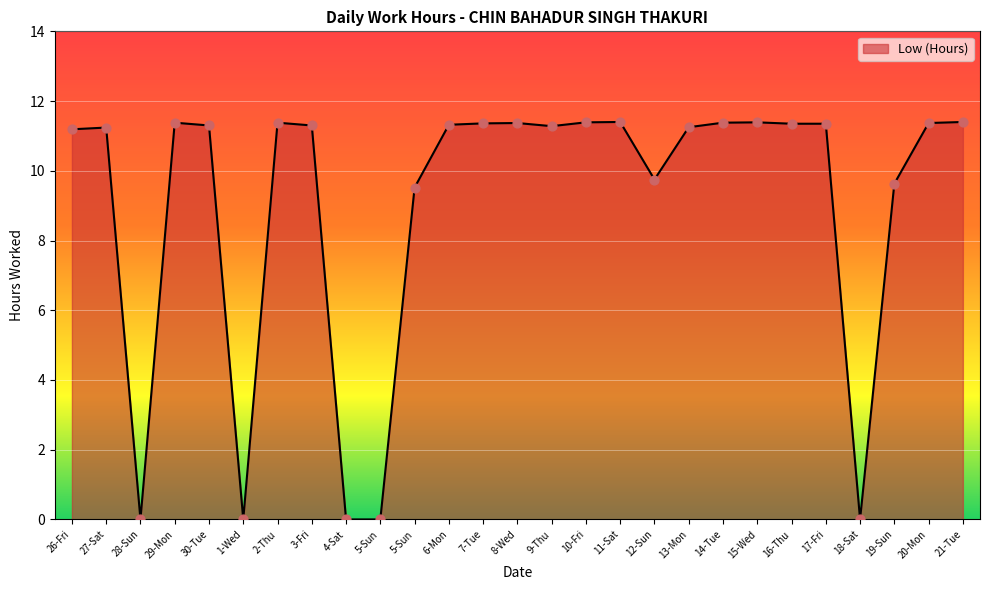

What is the change in value from 5-Sun to 12-Sun?

+0.2